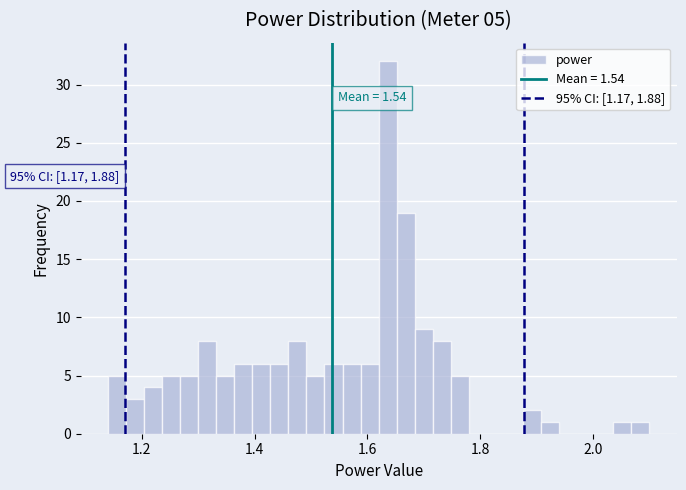

Around what value on the x-axis is the tallest bar? Give the approximate position of its centre, as read against the axis.

1.64